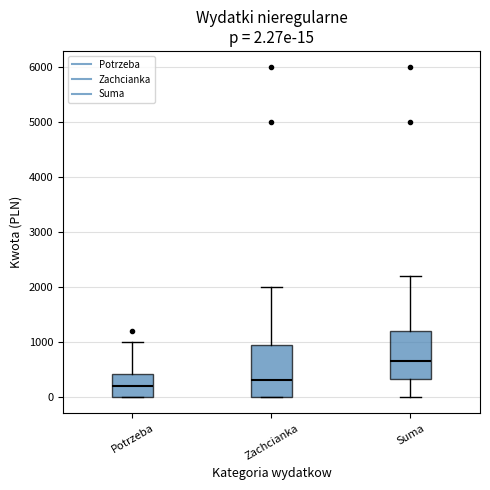

Which box has the highest median line?

Suma